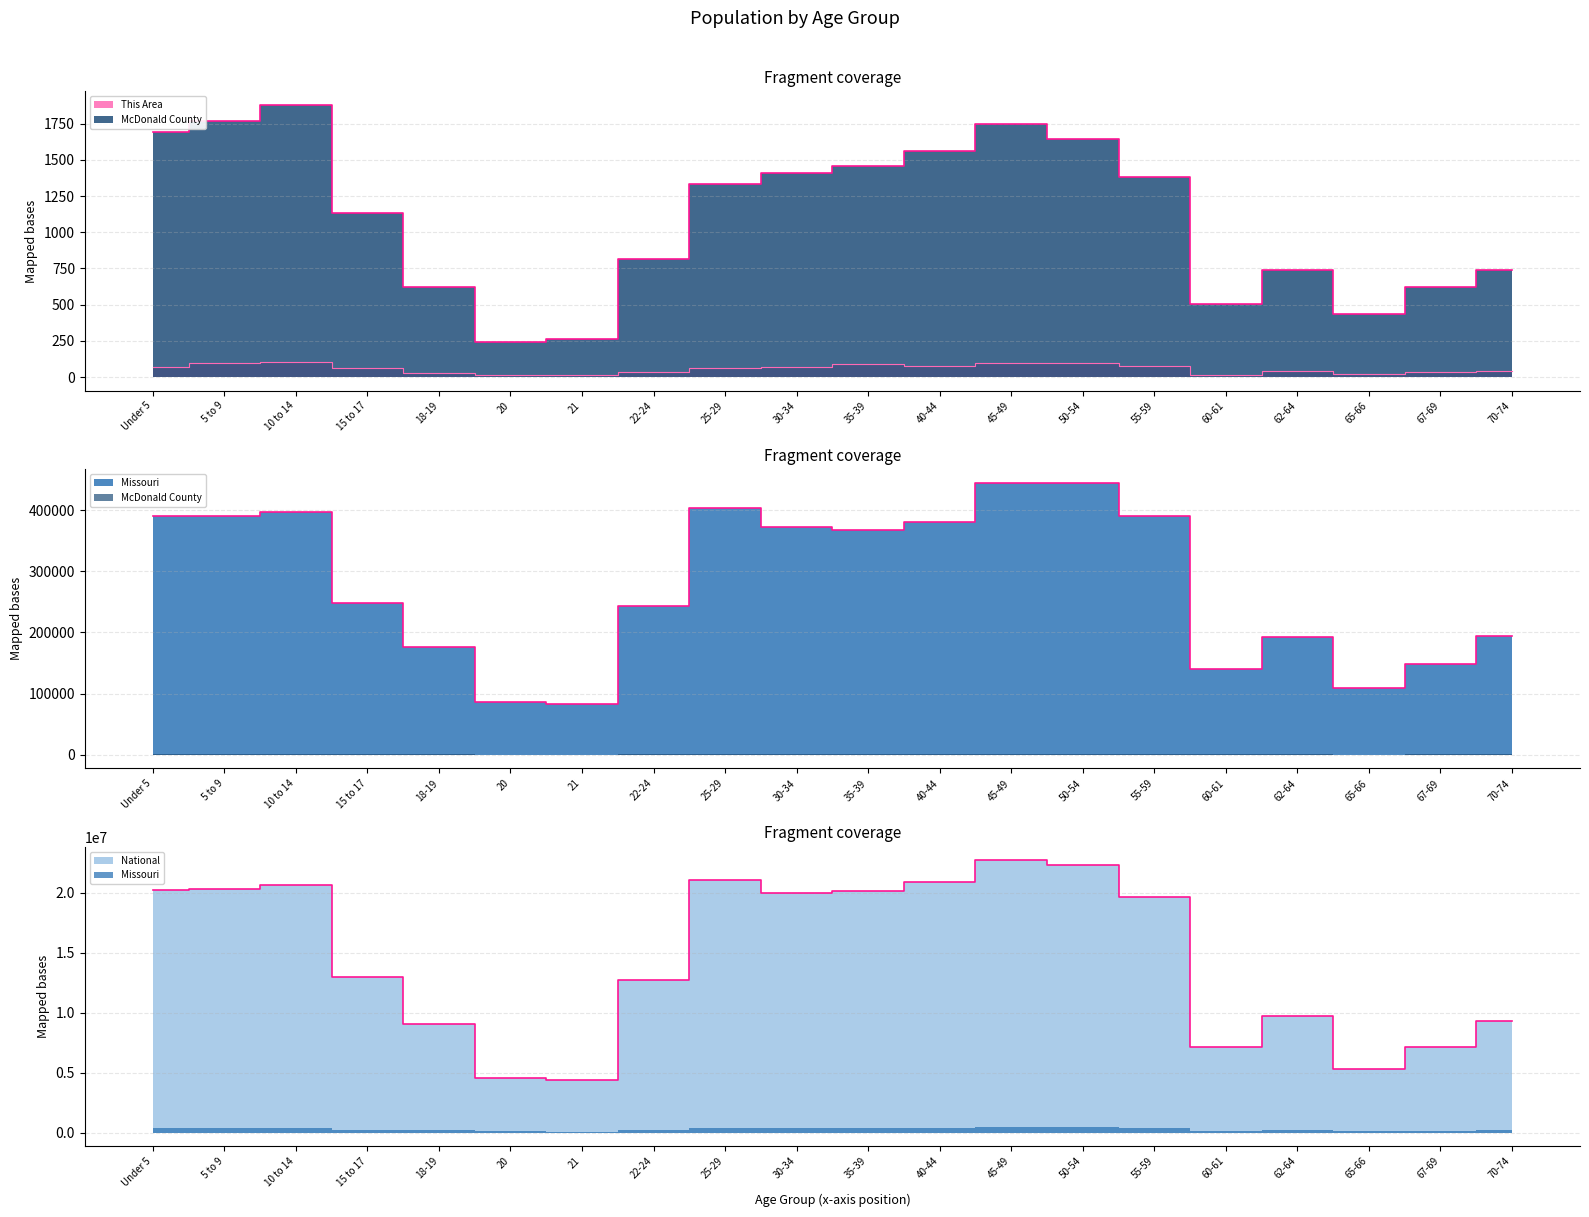

What is the difference between the maximum and minimum values in the McDonald County series?

1639